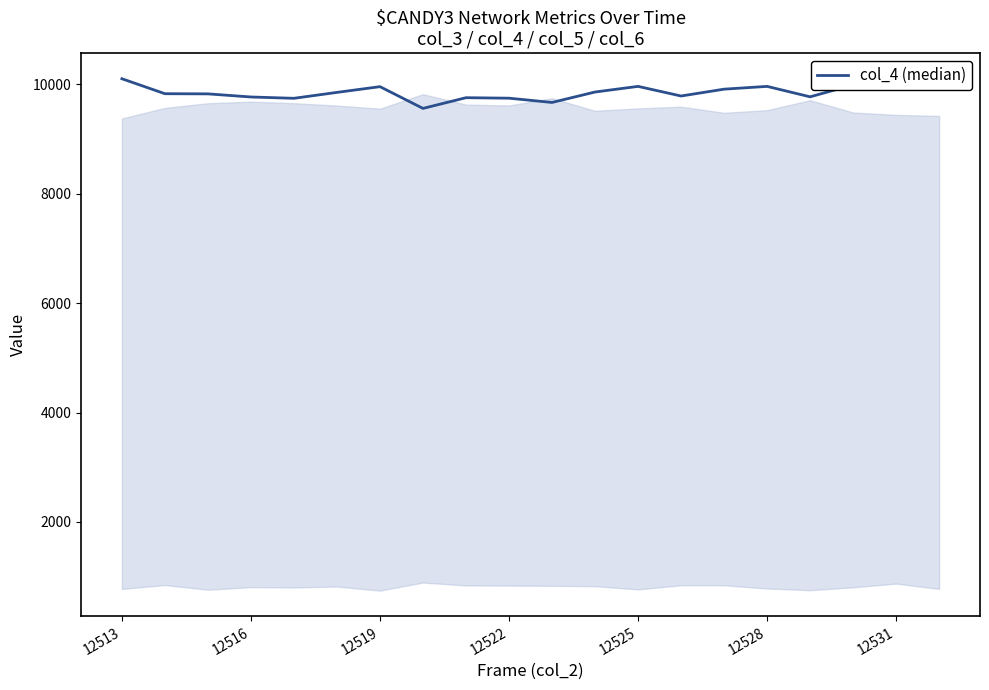

What is the difference between the maximum and minimum values?

543